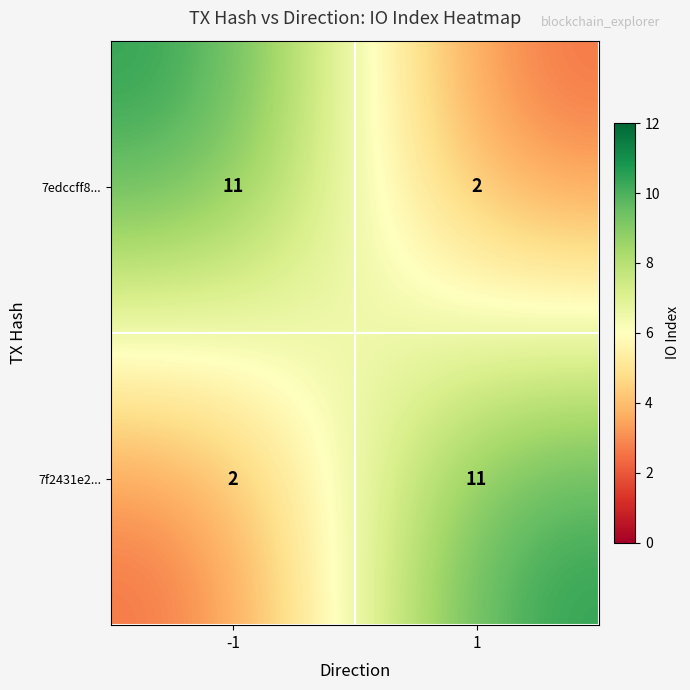

What is the sum of all 7edccff8... values?

13